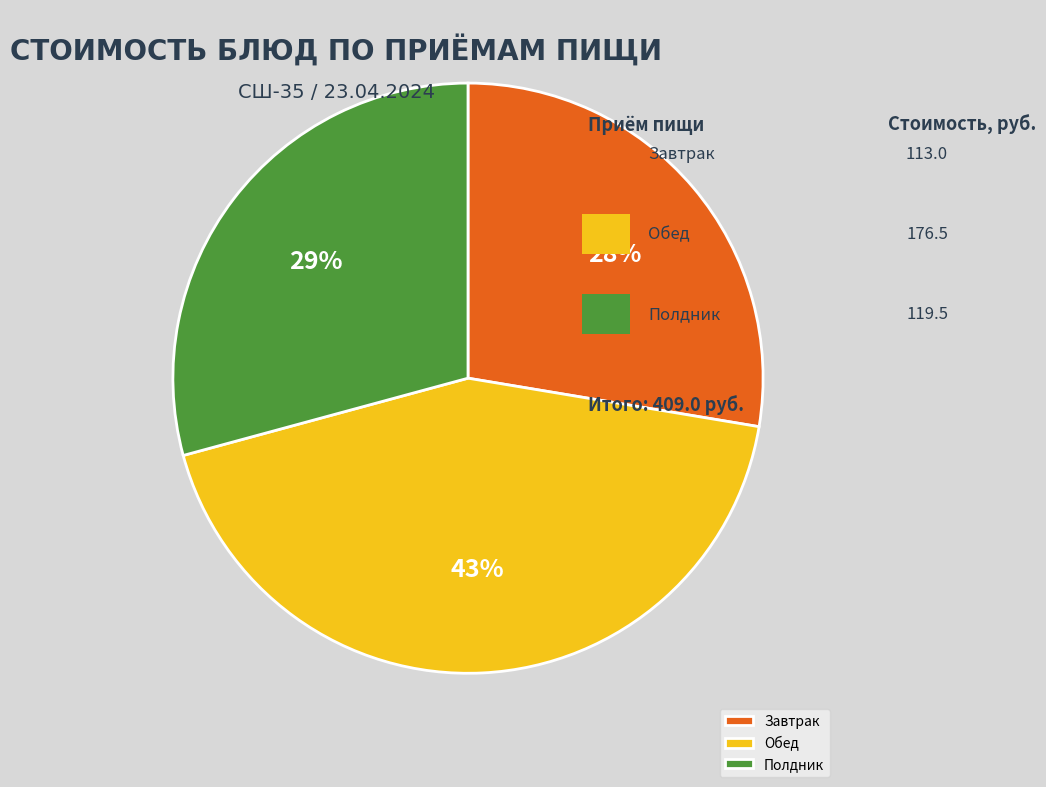

Which slice is the largest?

Обед